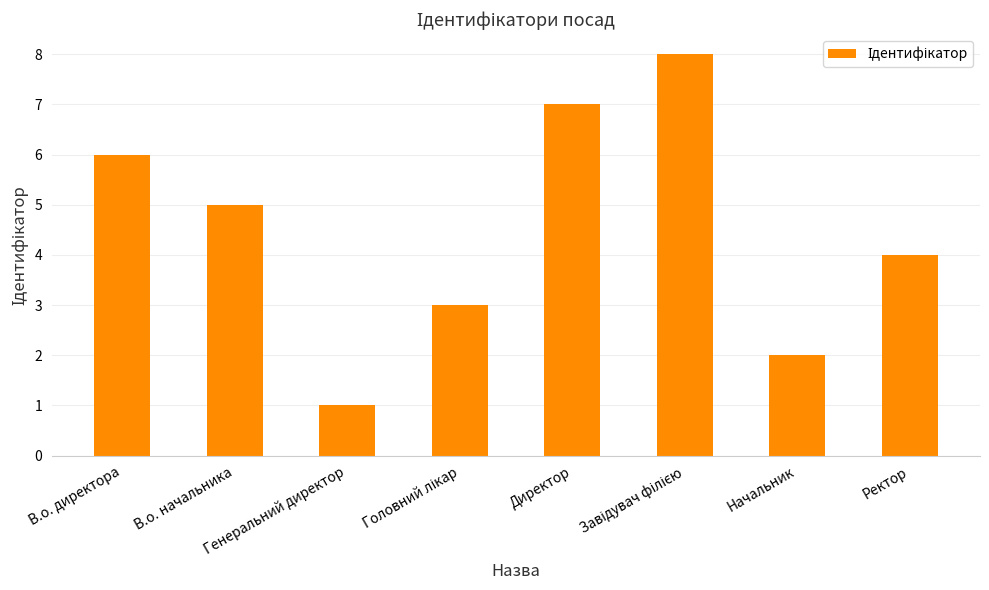

Count the values in the range 3 to 7.

5